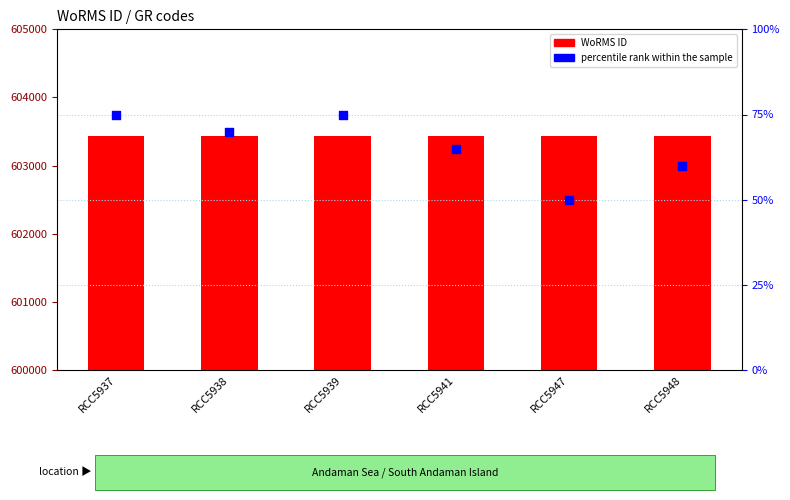

Which series reaches the minimum Y coordinate?

percentile rank within the sample